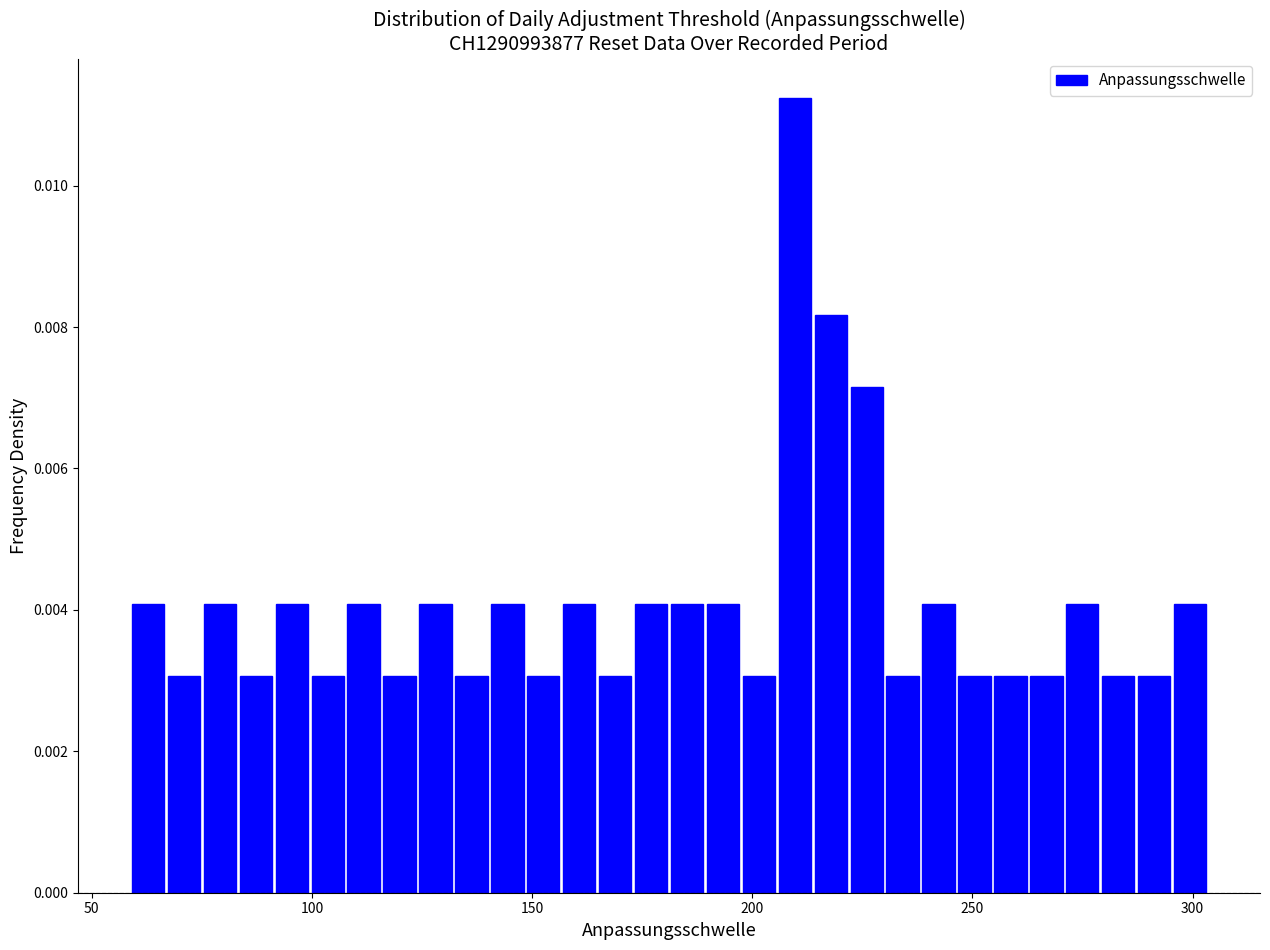

Read against the x-axis, roughly where is the centre of the tallest bar?

210